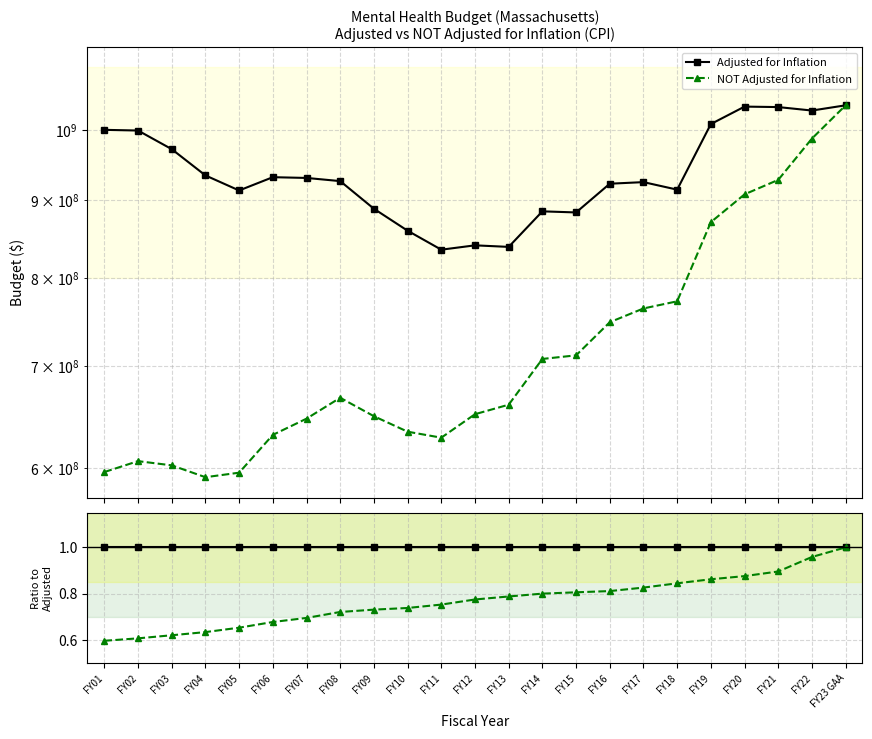

True or false: Adjusted for Inflation and NOT Adjusted for Inflation intersect in this chart.

False